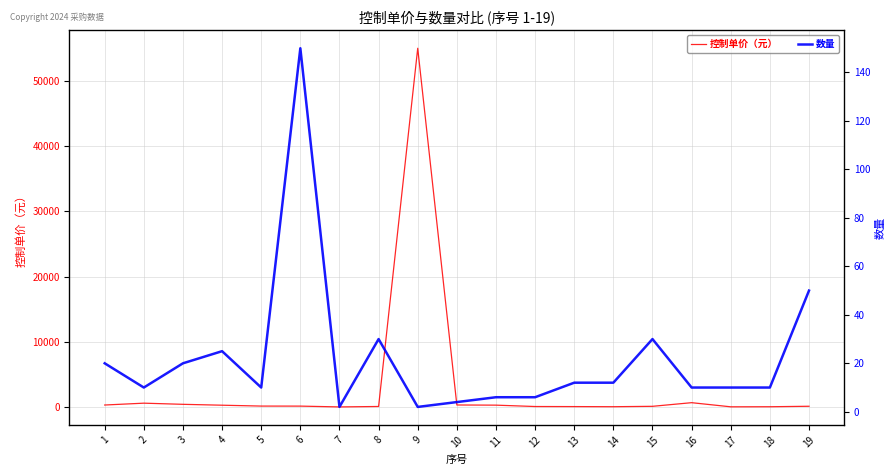

Reading left to right, extract all data points from this chart.

控制单价（元）: 333.6	616.4	439.8	304.4	171.6	165.4	41.2	108.6	55000.0	339.0	313.4	103.4	92.4	74.0	134.4	691.4	57.6	69.0	143.4
数量: 20.0	10.0	20.0	25.0	10.0	150.0	2.0	30.0	2.0	4.0	6.0	6.0	12.0	12.0	30.0	10.0	10.0	10.0	50.0